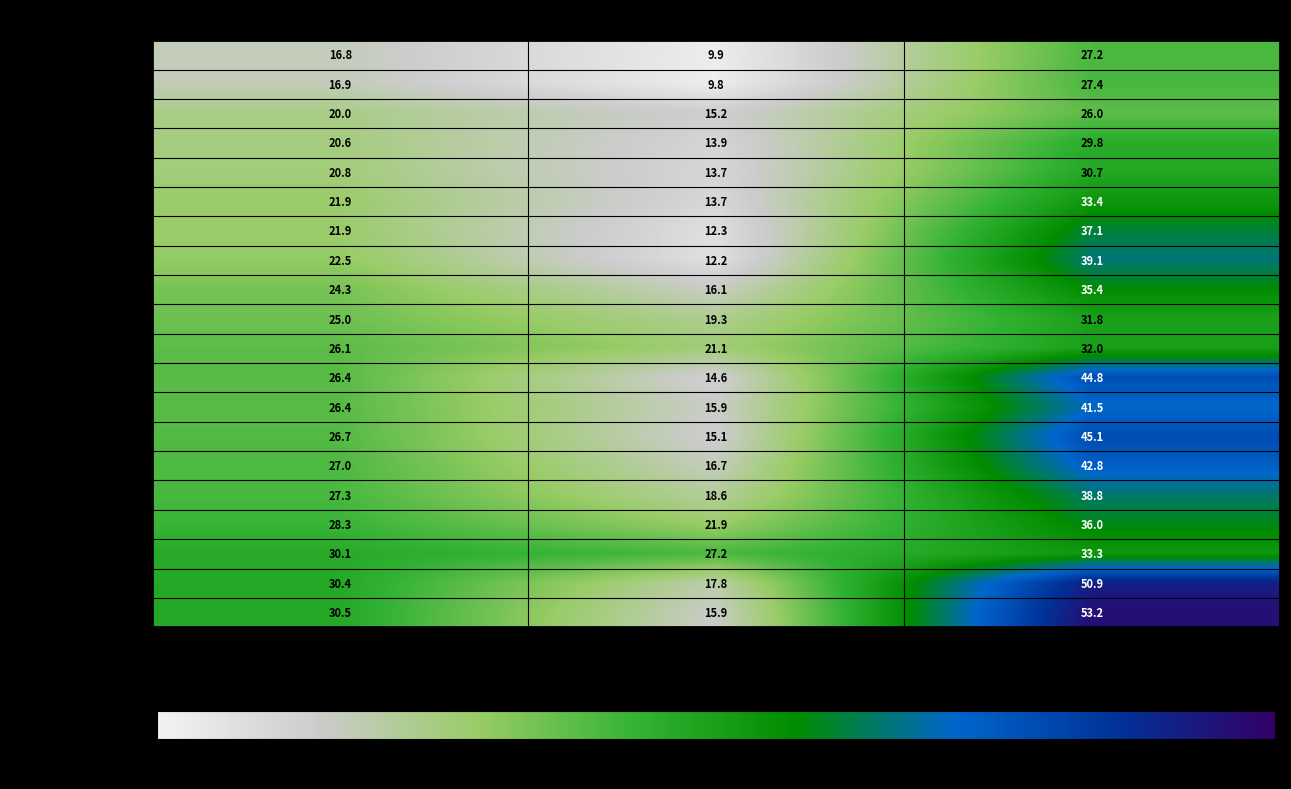

Is the value of Black Hawk County at Upper 95% CI greater than the value of Marshall County at Upper 95% CI?

No